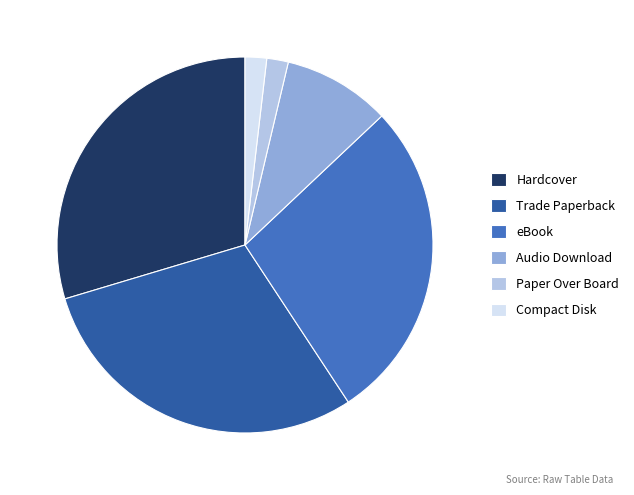

Which has a higher value, Trade Paperback or Audio Download?

Trade Paperback